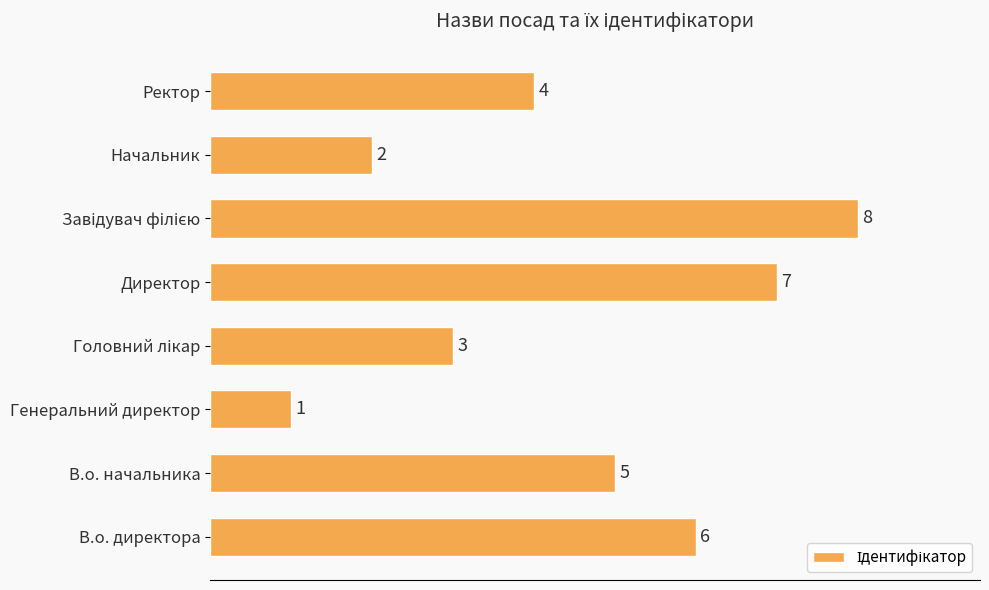

What is the smallest value displayed?

1